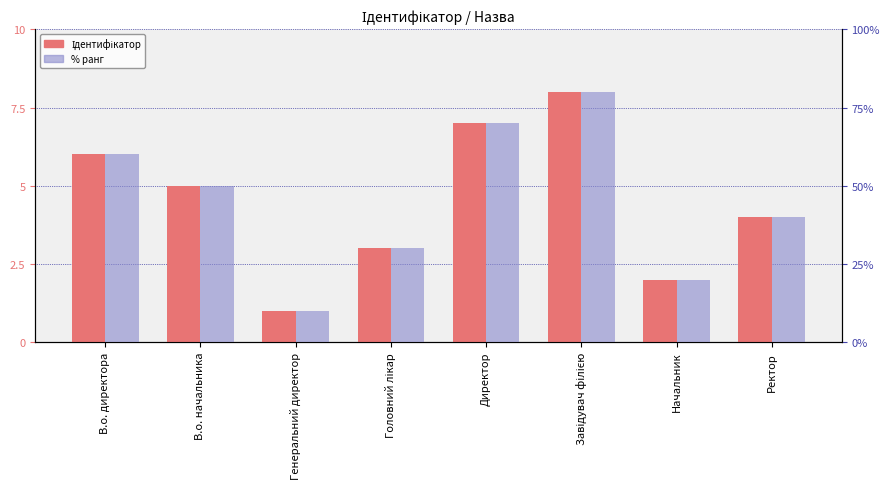

Count the % ранг values in the range 30 to 70.

5